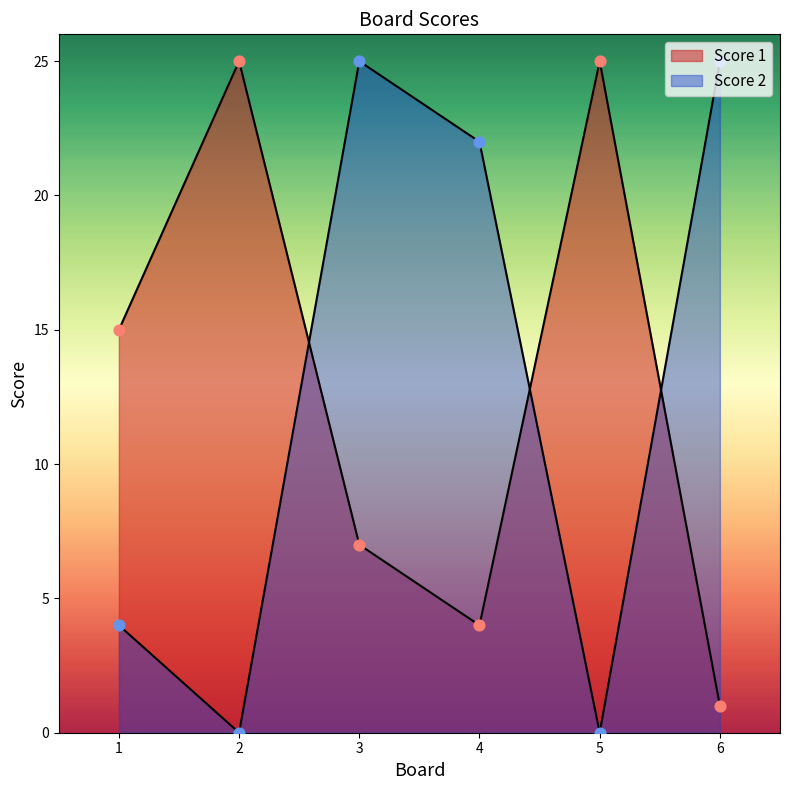

What is the total value across all series at 2?

25